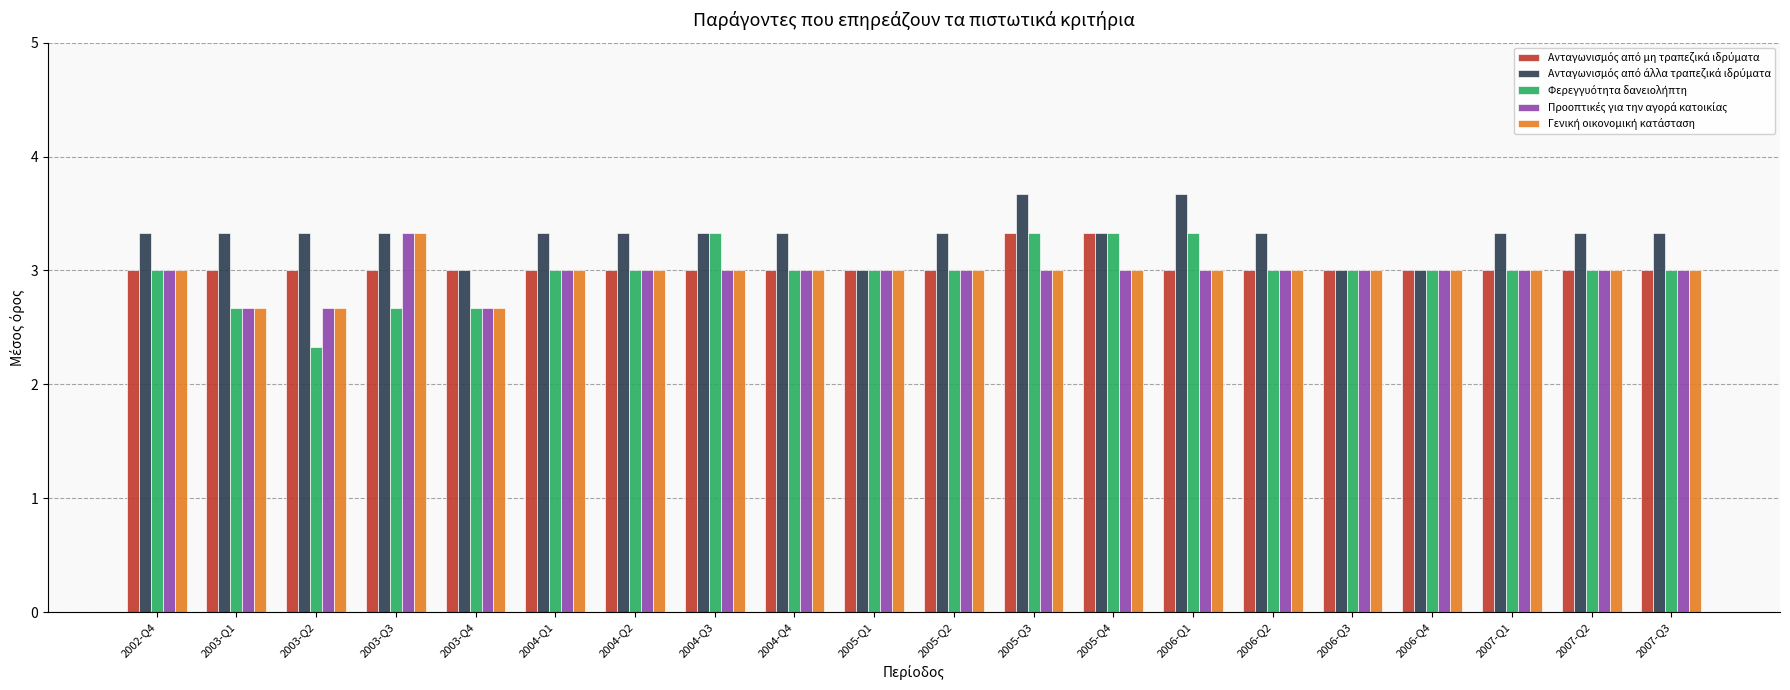

What is the total value across all series at 2007-Q3?

15.3